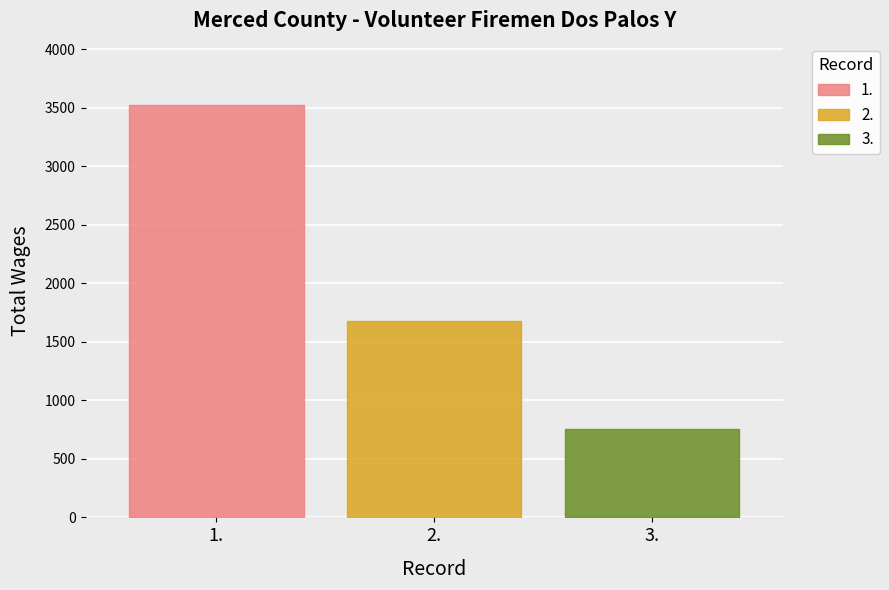

Reading left to right, list all the values displayed in this chart.

3518	1681	759